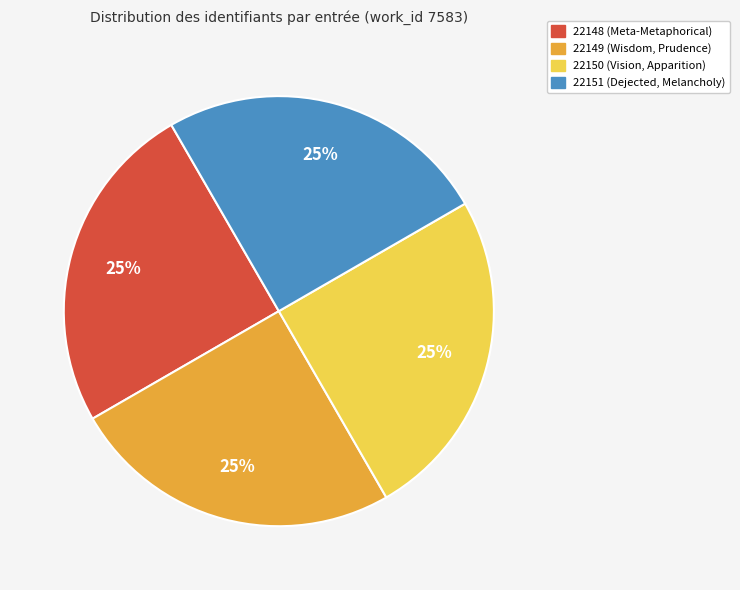

Is there a majority slice in this chart?

No